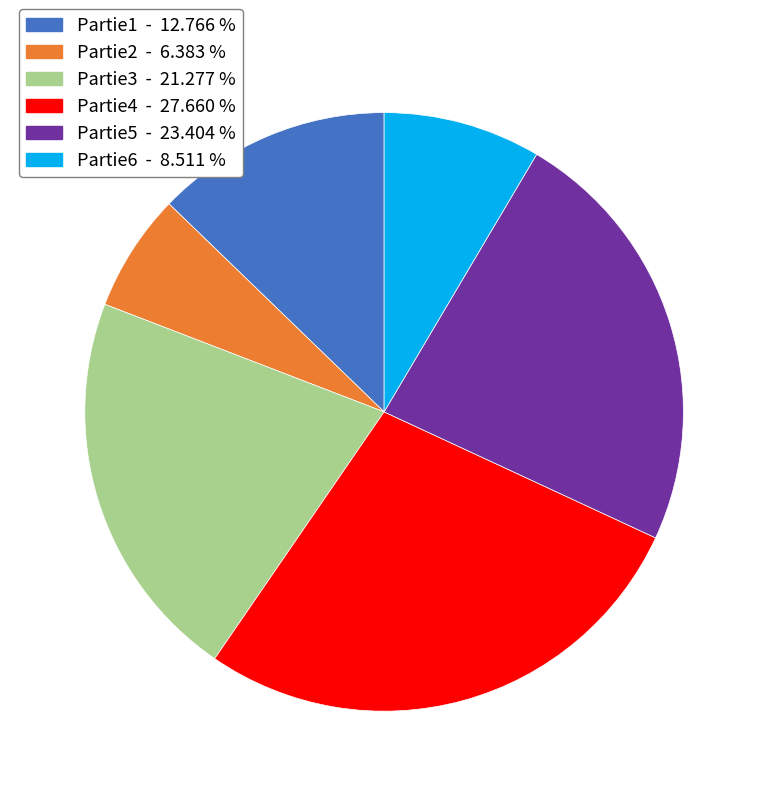

Which has a higher value, Partie3 or Partie1?

Partie3